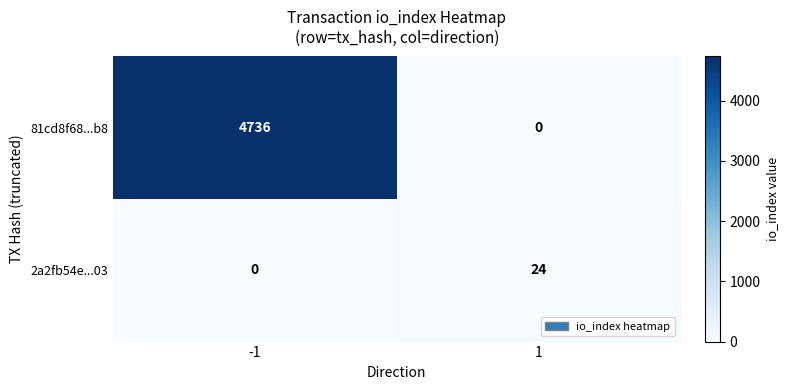

Rank the series by their maximum value, from lowest to highest.

2a2fb54e...03, 81cd8f68...b8